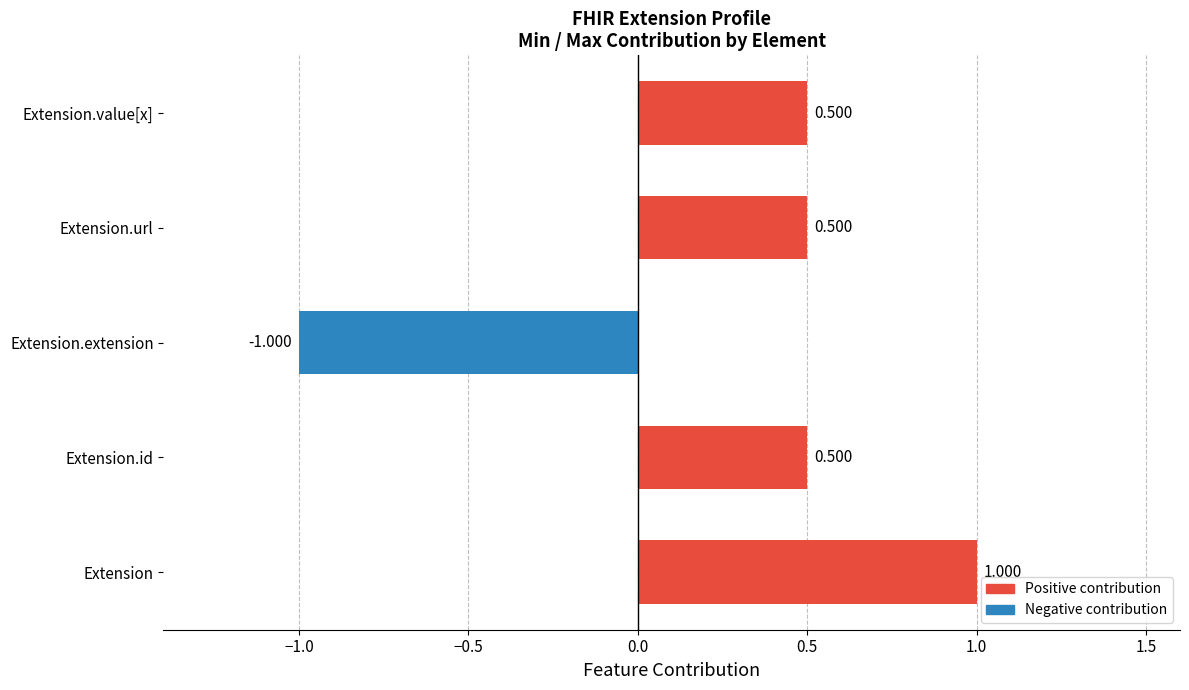

Which has a higher value, Extension.extension or Extension.url?

Extension.url